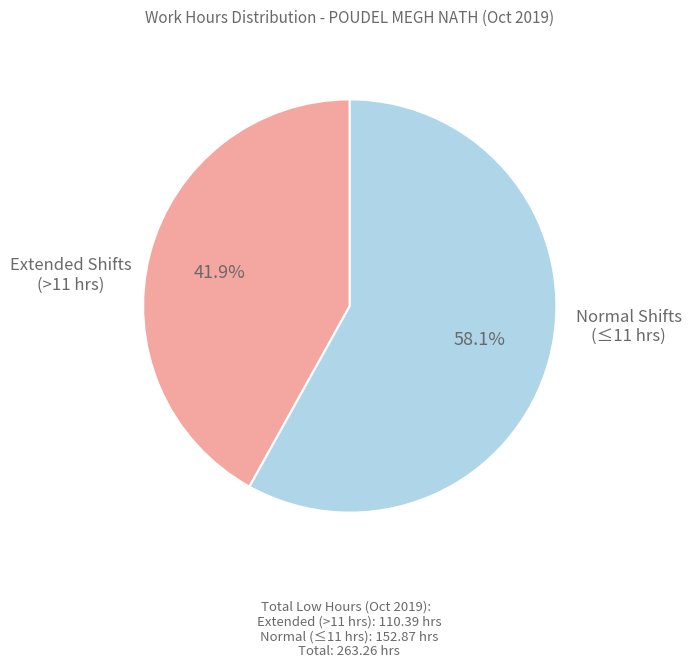

Does any single category account for the majority?

Yes